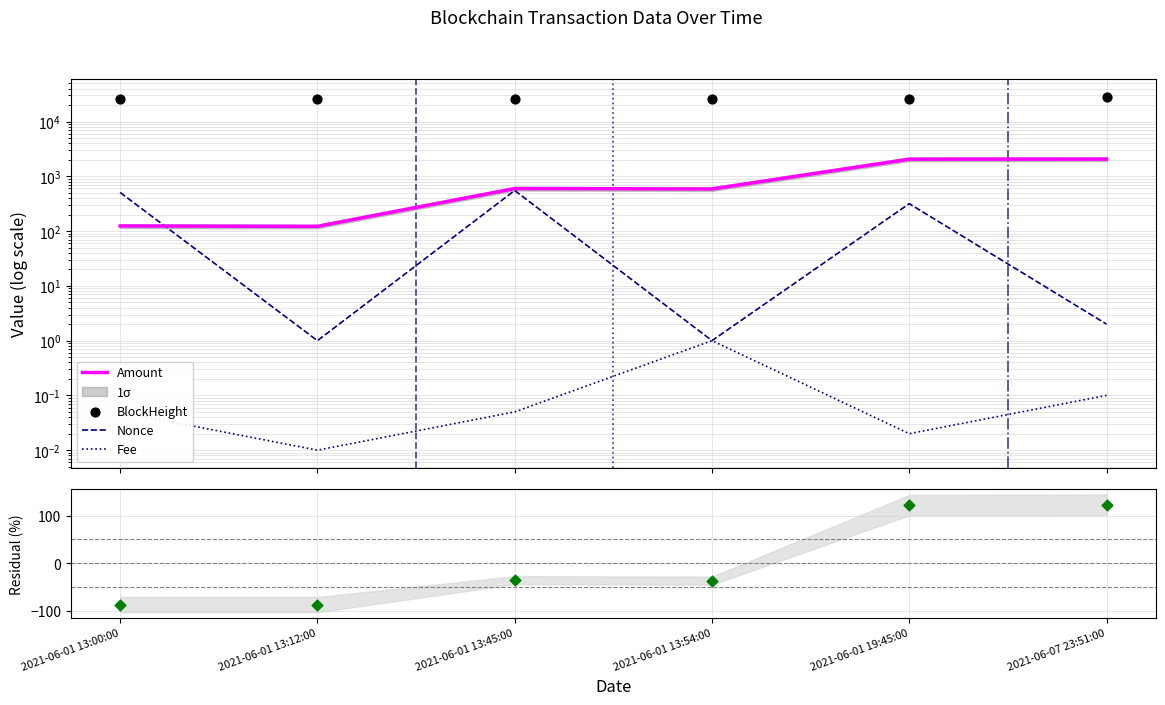

Which series reaches the maximum Y coordinate?

BlockHeight